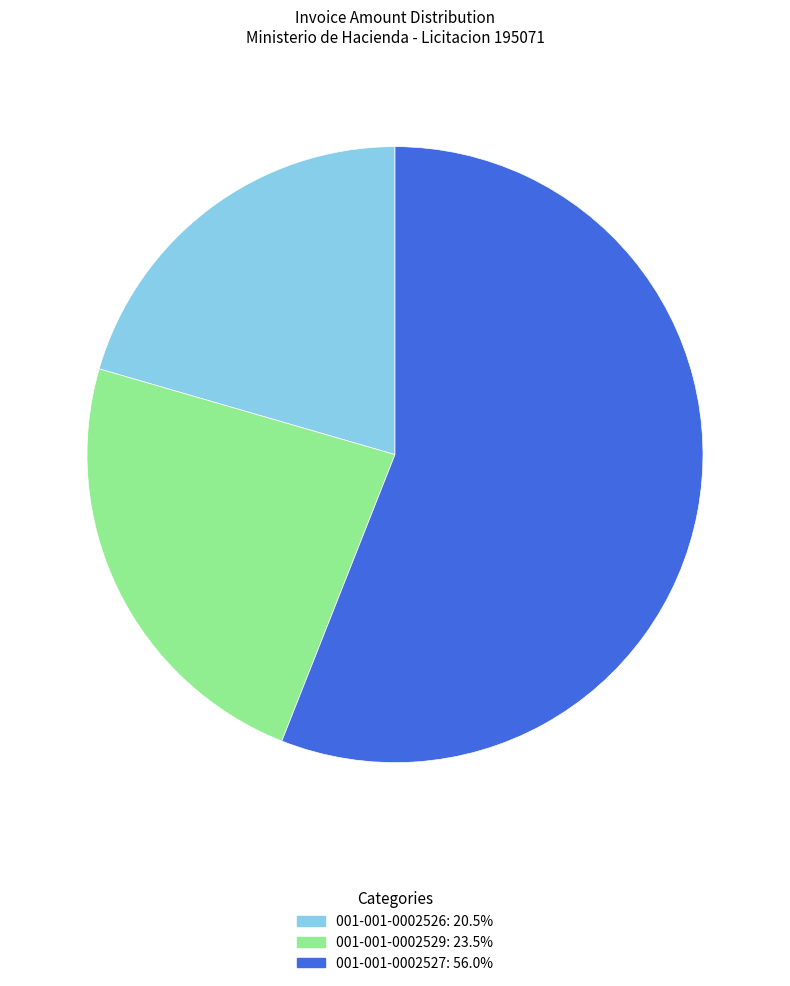

What is the smallest slice in the pie chart?

001-001-0002526